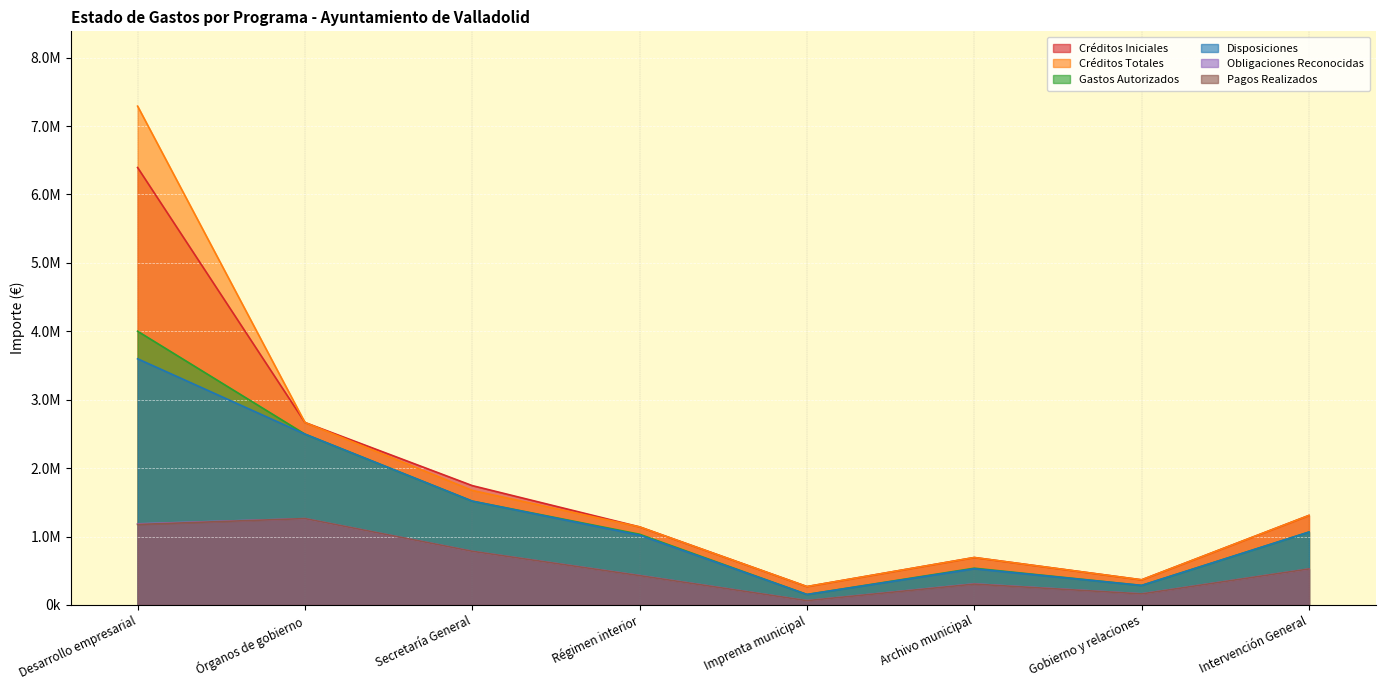

Which series changed the most between Régimen interior and Gobierno y relaciones?

Créditos Iniciales